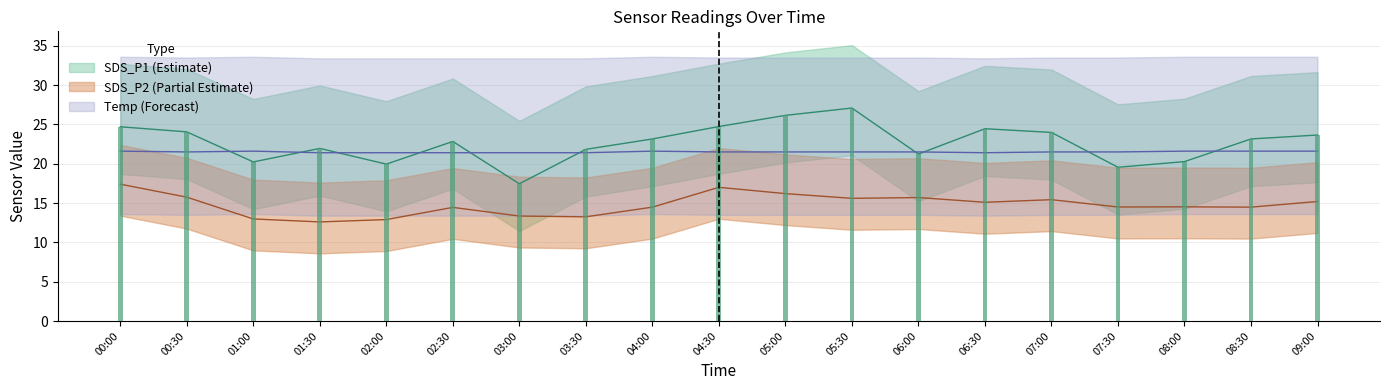

At which label is SDS_P1 closest to 22?

01:30